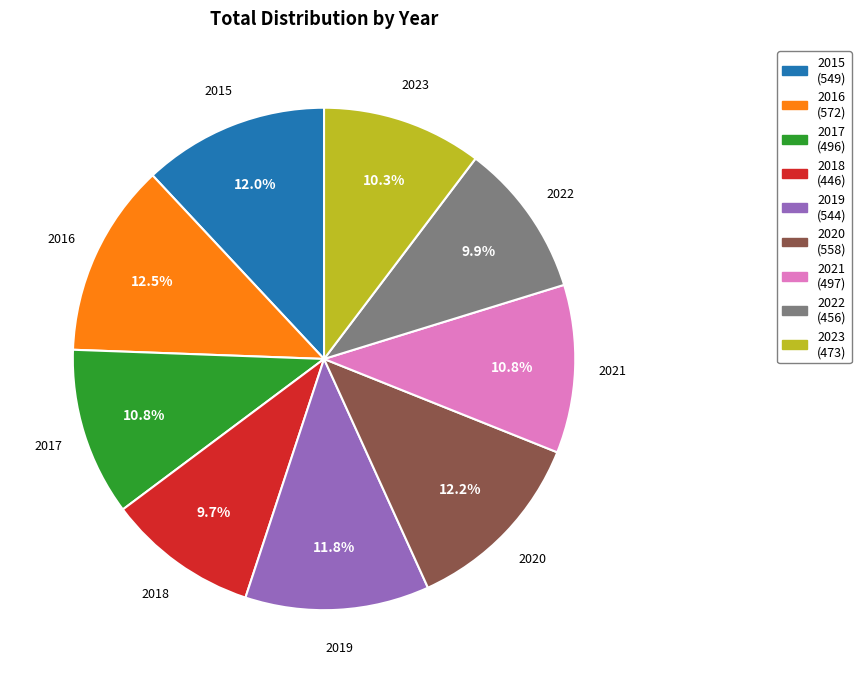

To the nearest percent, what is the difference between the 2021 and 2016 slice percentages?

2%